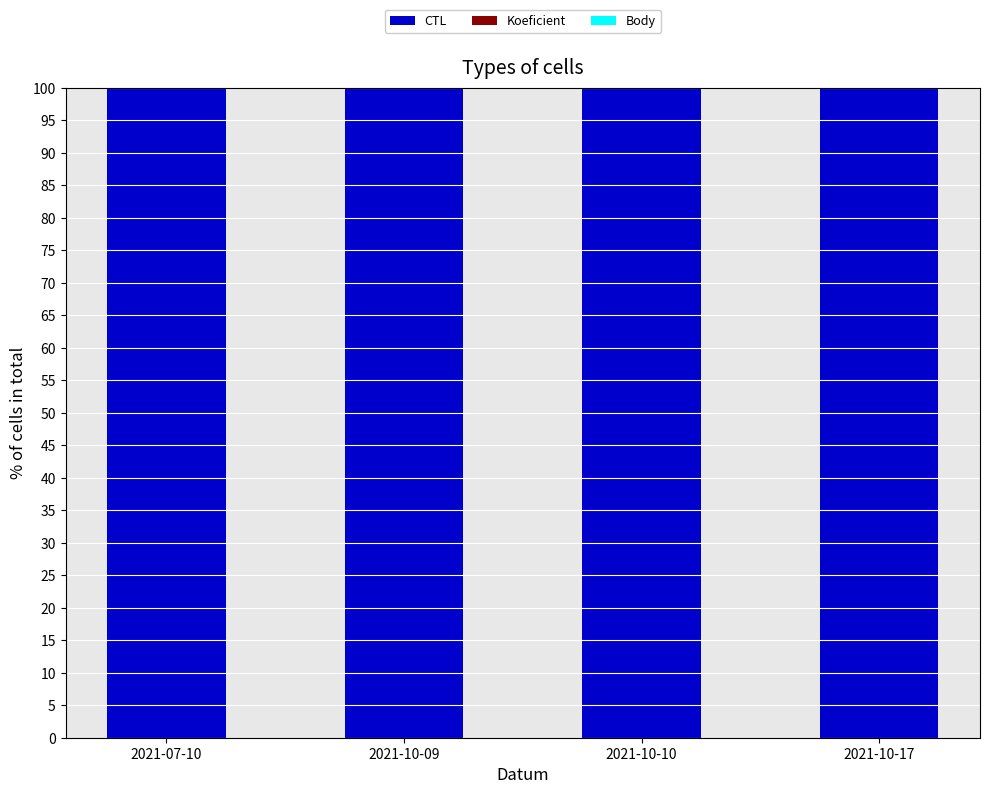

The value of CTL at 2021-10-10 is 100.0. True or false?

True